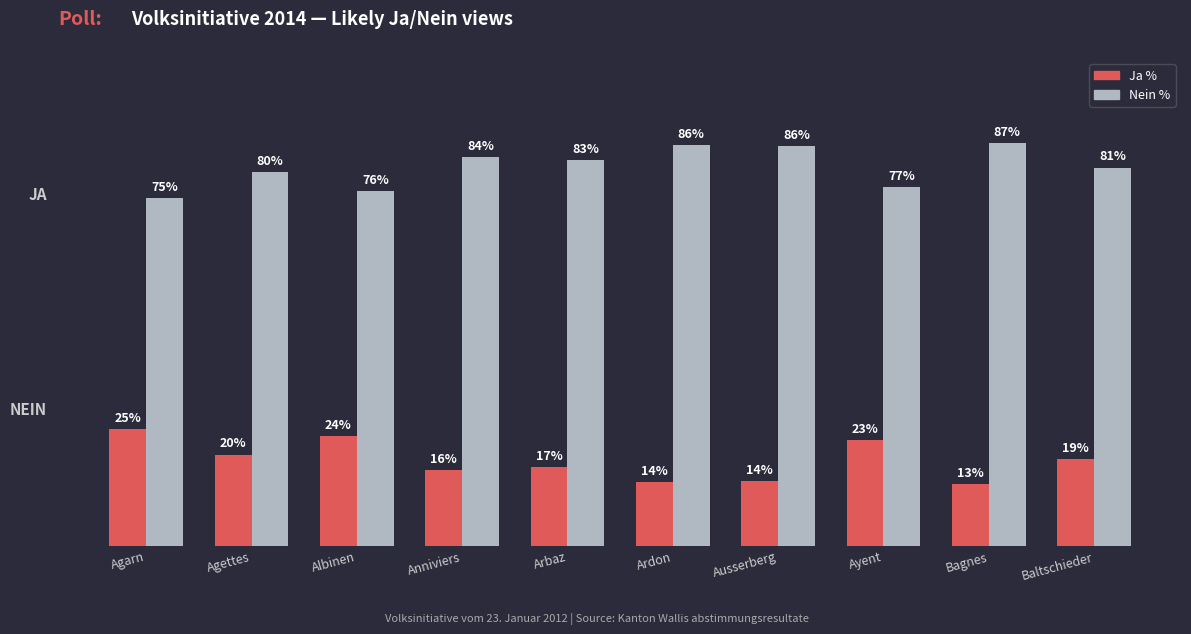

Where does the Ja % series first go above 18?

Agarn